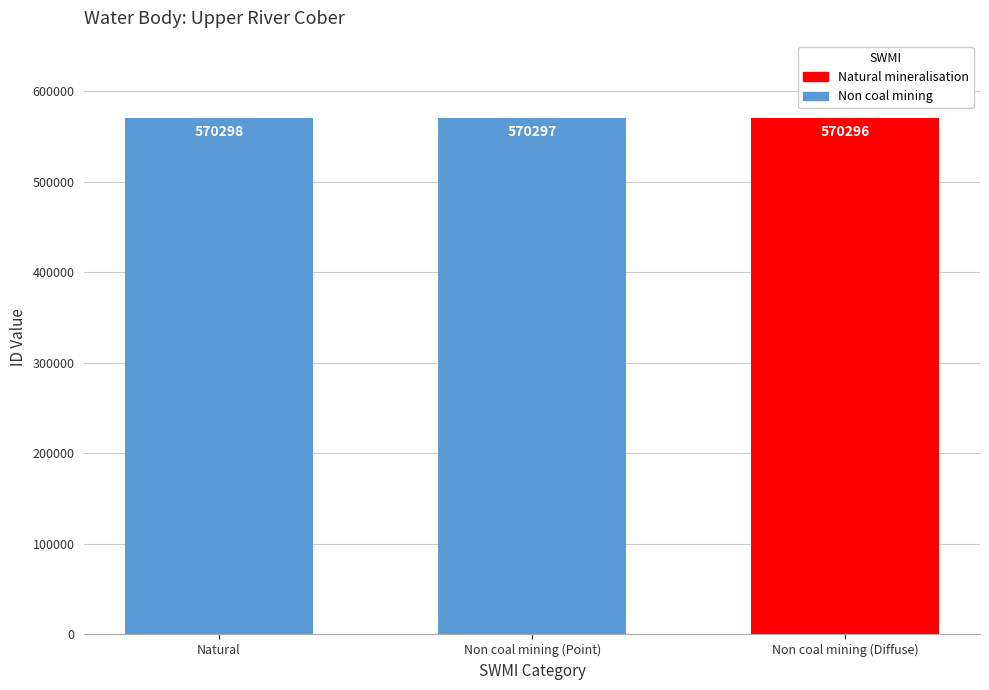

Which has a higher value, Non coal mining (Point) or Natural?

Natural